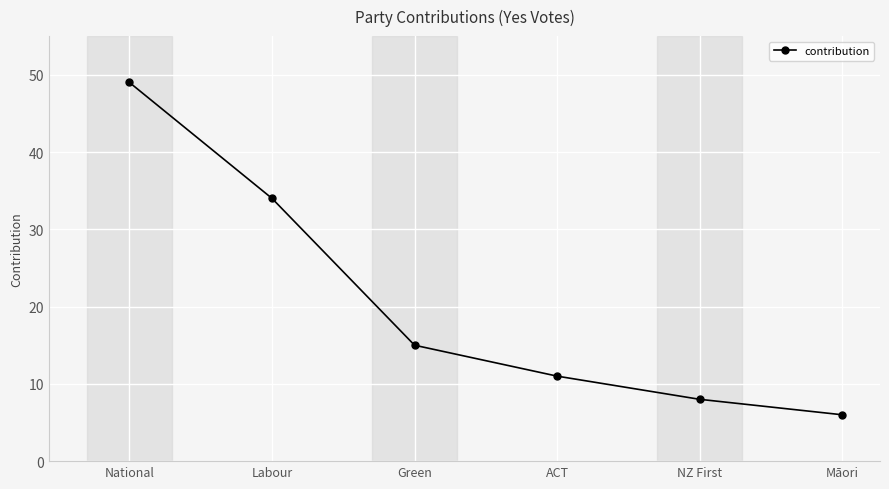

Which category has the lowest value across all series?

Māori